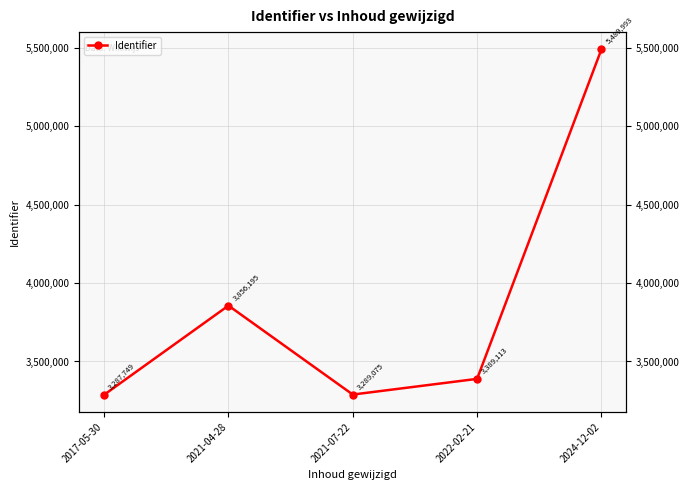

What is the average value?

3862425.3